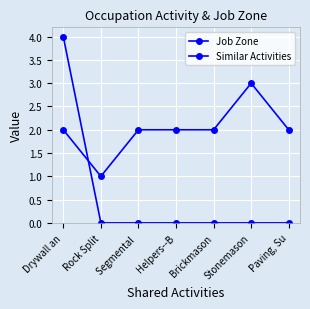

At which label does Job Zone first exceed 2?

Stonemason